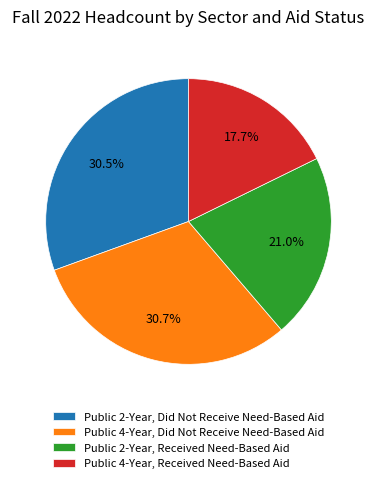

How many segments does this pie chart have?

4